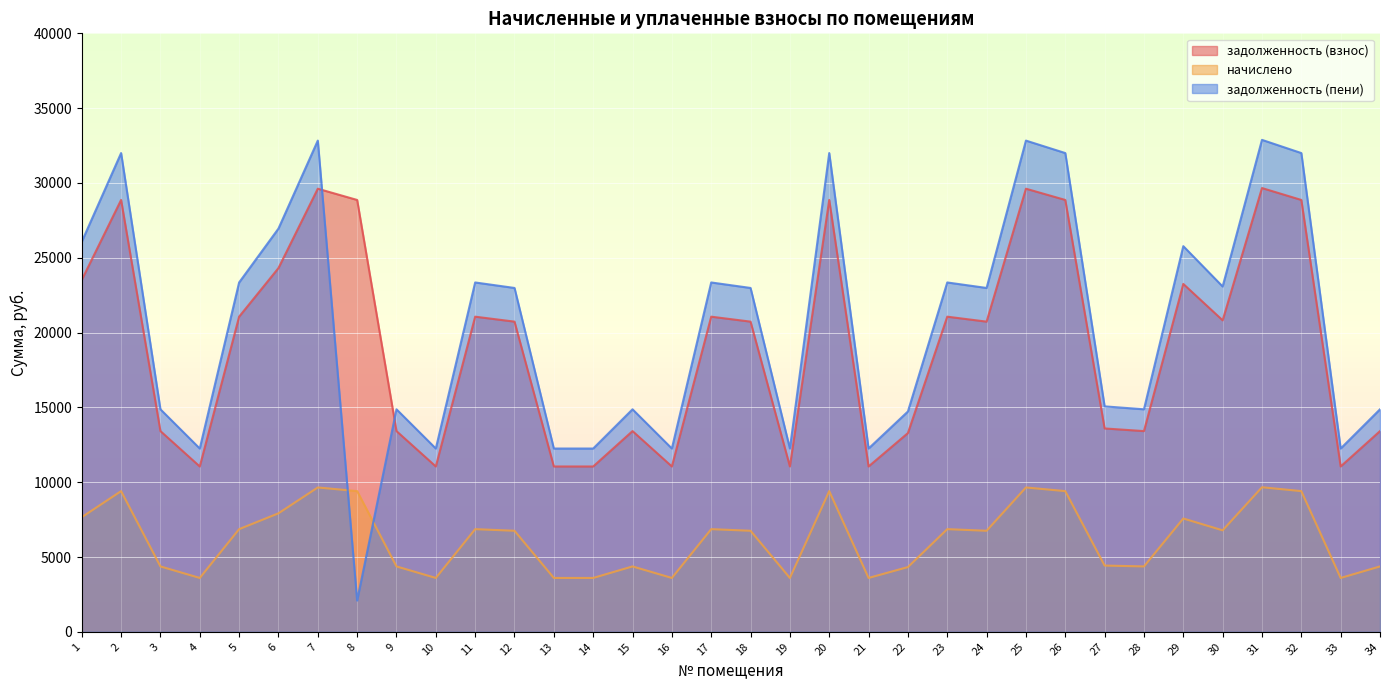

Reading left to right, what are all the values shown in this chart?

задолженность (взнос): 1=23515.5	2=28863.9	3=13415.3	4=11050.5	5=21062.2	6=24311.1	7=29615.3	8=28863.9	9=13415.3	10=11050.5	11=21062.2	12=20730.8	13=11050.5	14=11050.5	15=13415.3	16=11050.5	17=21062.2	18=20730.8	19=11050.5	20=28863.9	21=11050.5	22=13282.7	23=21062.2	24=20730.8	25=29615.3	26=28863.9	27=13592.1	28=13415.3	29=23250.2	30=20819.1	31=29659.5	32=28863.9	33=11050.5	34=13415.3
начислено: 1=7660.8	2=9403.2	3=4370.4	4=3600.0	5=6861.6	6=7920.0	7=9648.0	8=9403.2	9=4370.4	10=3600.0	11=6861.6	12=6753.6	13=3600.0	14=3600.0	15=4370.4	16=3600.0	17=6861.6	18=6753.6	19=3600.0	20=9403.2	21=3600.0	22=4327.2	23=6861.6	24=6753.6	25=9648.0	26=9403.2	27=4428.0	28=4370.4	29=7574.4	30=6782.4	31=9662.4	32=9403.2	33=3600.0	34=4370.4
задолженность (пени): 1=26069.1	2=31998.3	3=14872.1	4=12250.5	5=23349.5	6=26951.1	7=32831.3	8=2089.3	9=14872.1	10=12250.5	11=23349.5	12=22982.0	13=12250.5	14=12250.5	15=14872.1	16=12250.5	17=23349.5	18=22982.0	19=12250.5	20=31998.3	21=12250.5	22=14725.1	23=23349.5	24=22982.0	25=32831.3	26=31998.3	27=15068.1	28=14872.1	29=25775.0	30=23079.9	31=32880.3	32=31998.3	33=12250.5	34=14872.1